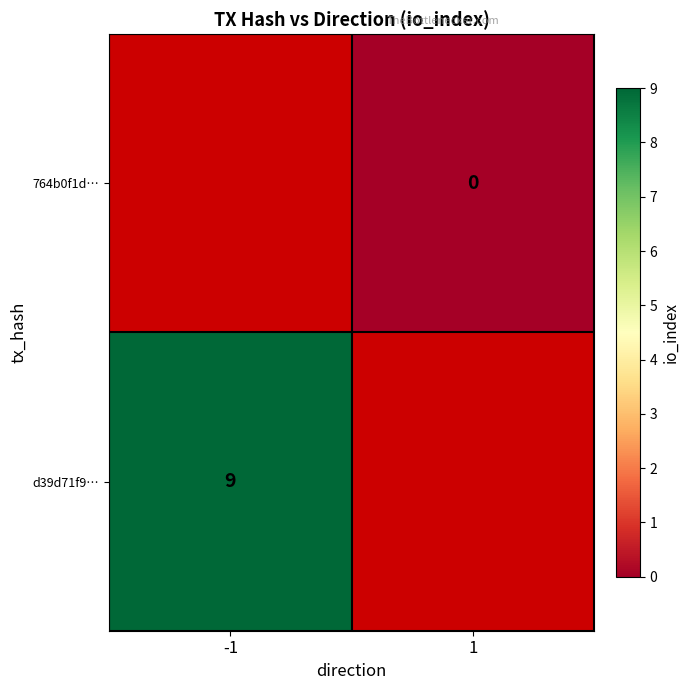

True or false: d39d71f9… has a value of 9 at -1.

True